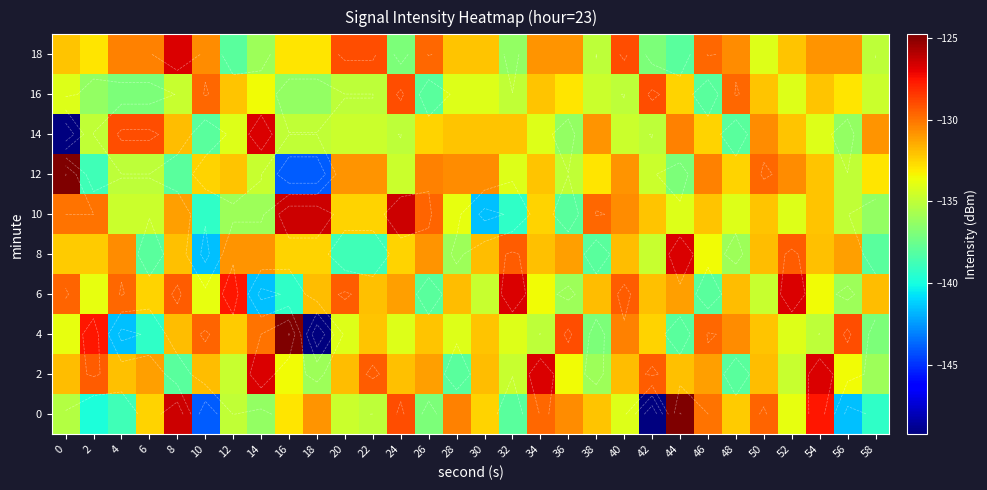

Between 26 and 18, which is larger?

18